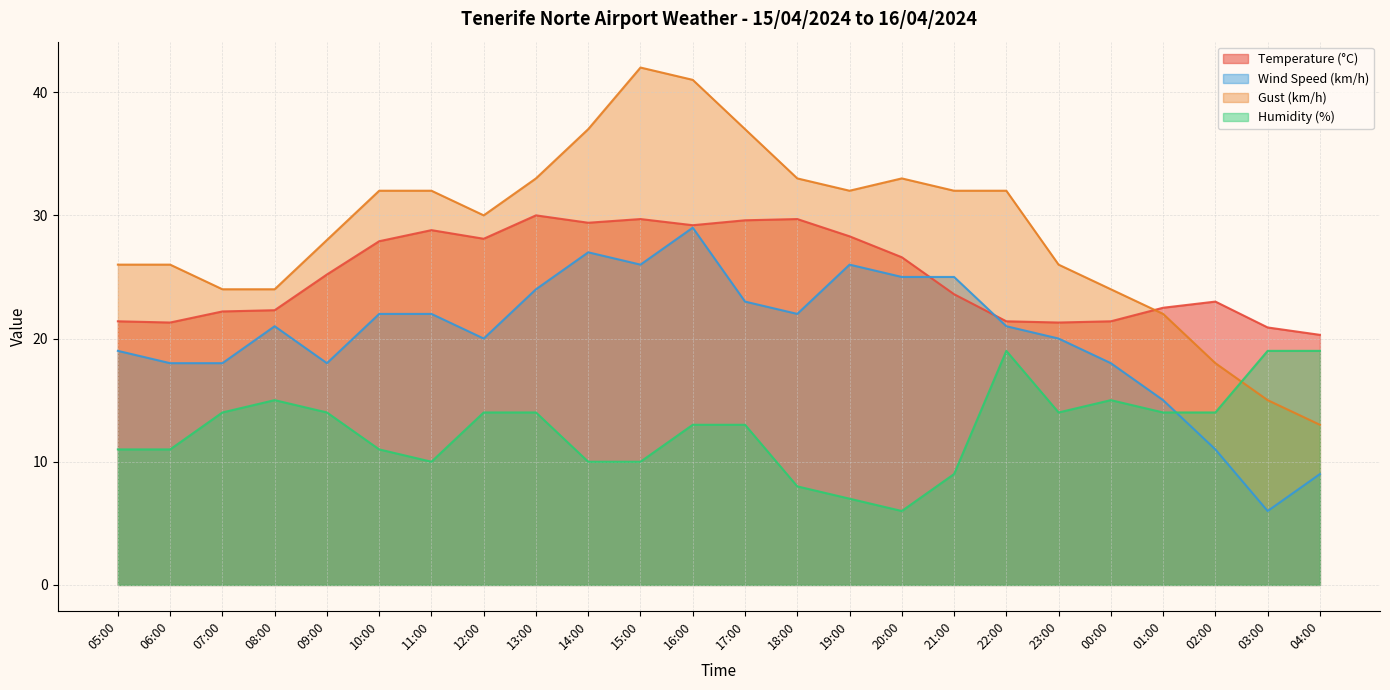

Rank the series by their maximum value, from lowest to highest.

Humidity (%), Wind Speed (km/h), Temperature (°C), Gust (km/h)